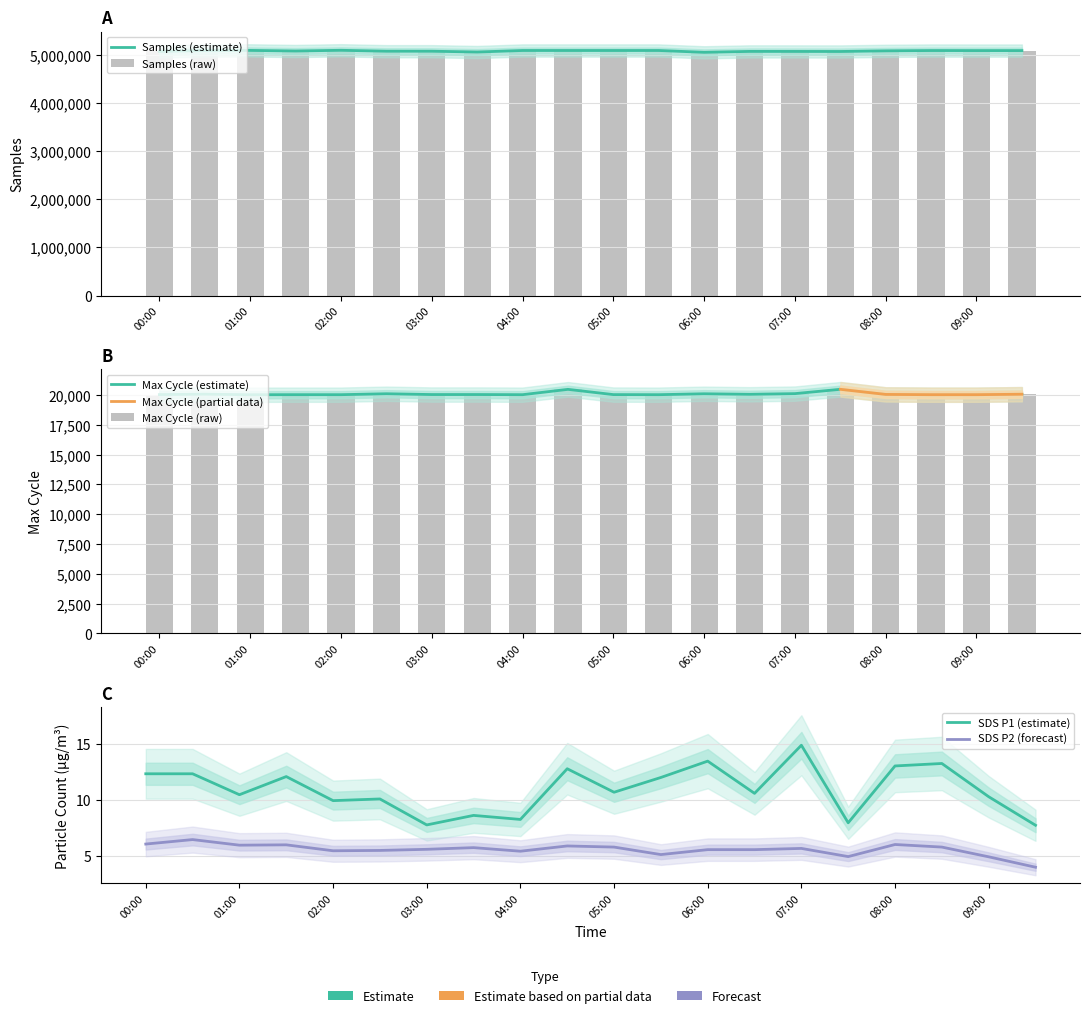

Reading left to right, list all the values displayed in this chart.

Samples: 5069246.0	5087866.0	5090491.0	5078019.0	5092773.0	5073803.0	5073608.0	5056957.0	5088684.0	5088475.0	5088361.0	5088643.0	5050655.0	5069679.0	5069097.0	5068085.0	5081259.0	5087635.0	5086697.0	5086828.0
SDS_P1: 12.3	12.3	10.5	12.1	9.9	10.1	7.8	8.6	8.3	12.8	10.7	12.0	13.5	10.6	14.9	8.0	13.1	13.3	10.3	7.8
SDS_P2: 6.1	6.5	6.0	6.0	5.5	5.5	5.6	5.8	5.4	5.9	5.8	5.1	5.6	5.6	5.7	5.0	6.0	5.8	4.9	4.0
Max_cycle: 20036.0	20070.0	20024.0	20029.0	20028.0	20107.0	20039.0	20040.0	20028.0	20475.0	20035.0	20028.0	20105.0	20060.0	20117.0	20479.0	20050.0	20028.0	20028.0	20067.0